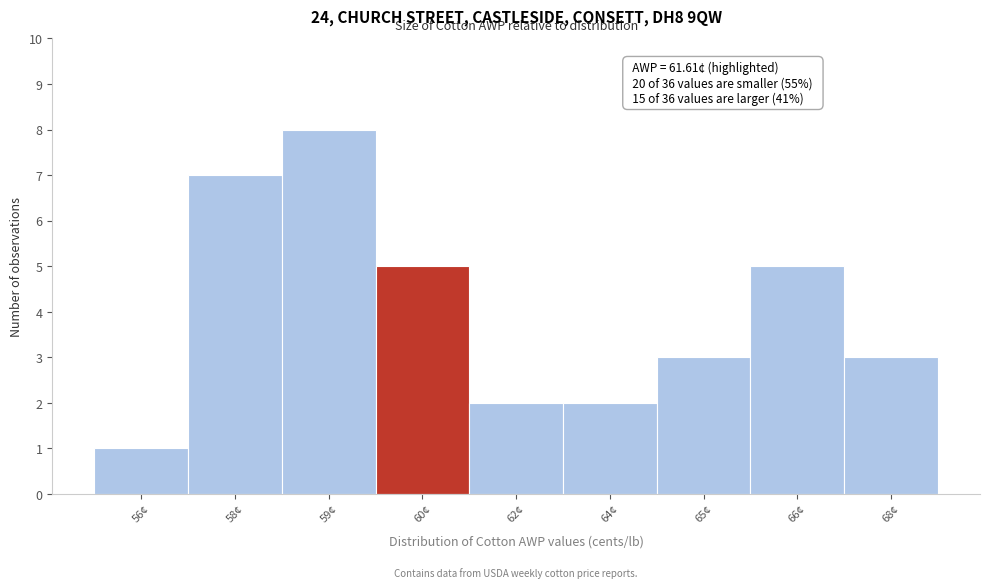

Reading right to left, extract all data points from this chart.

3	5	3	2	2	5	8	7	1